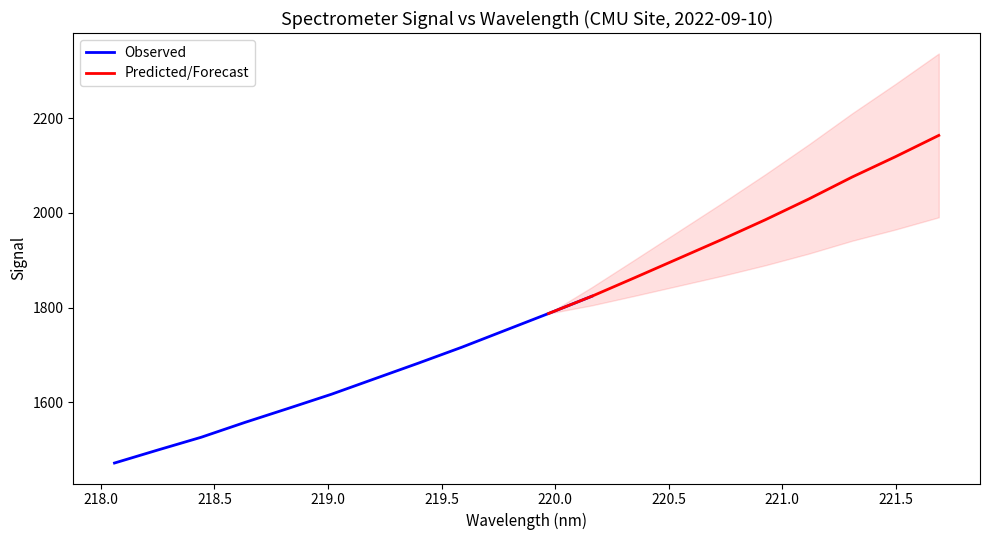

What is the sum of all values?

35755.3